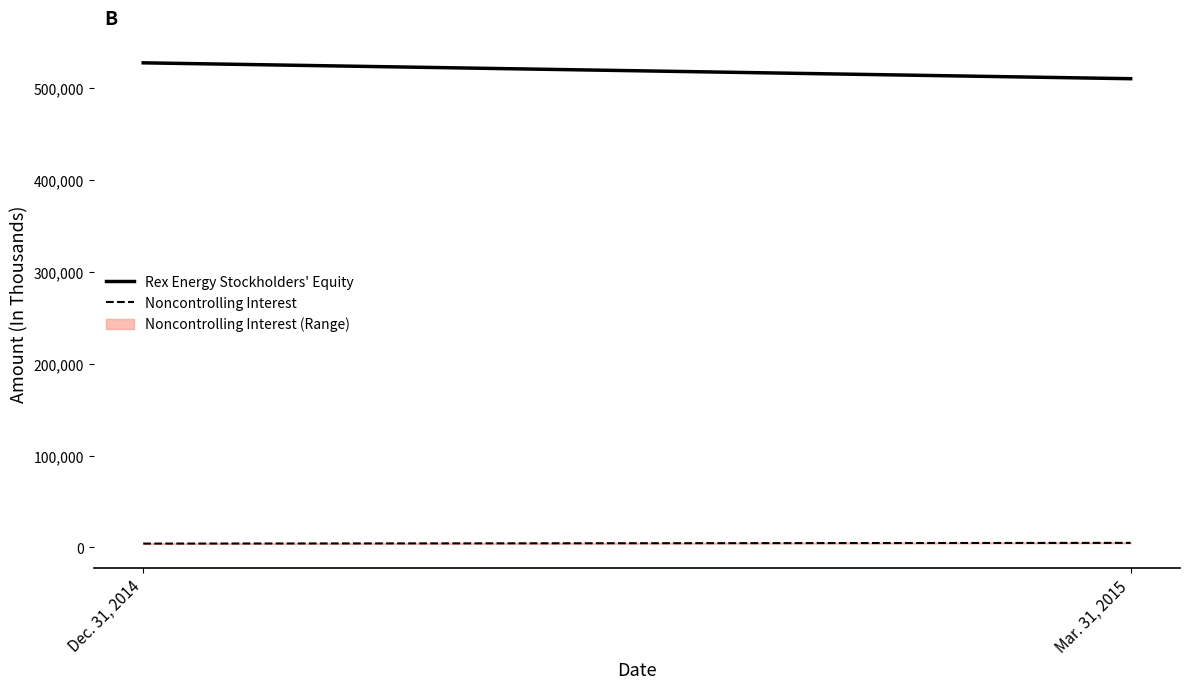

What is the lowest value of the Noncontrolling Interest series?

4241